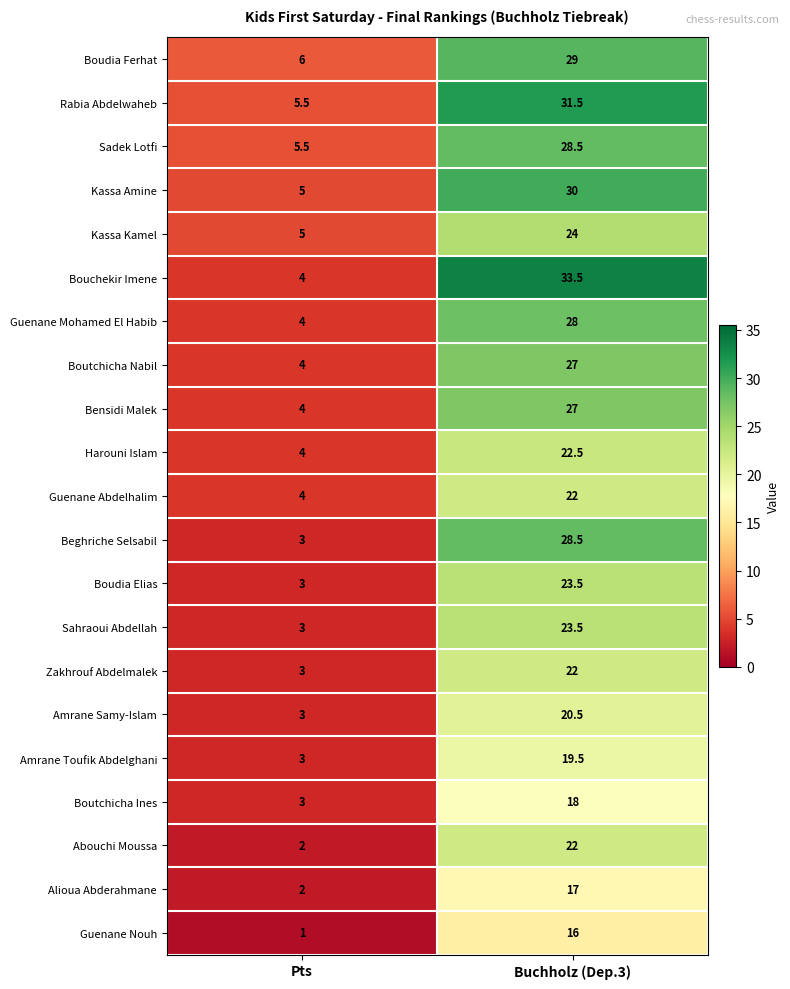

What is the sum of all Harouni Islam values?

26.5